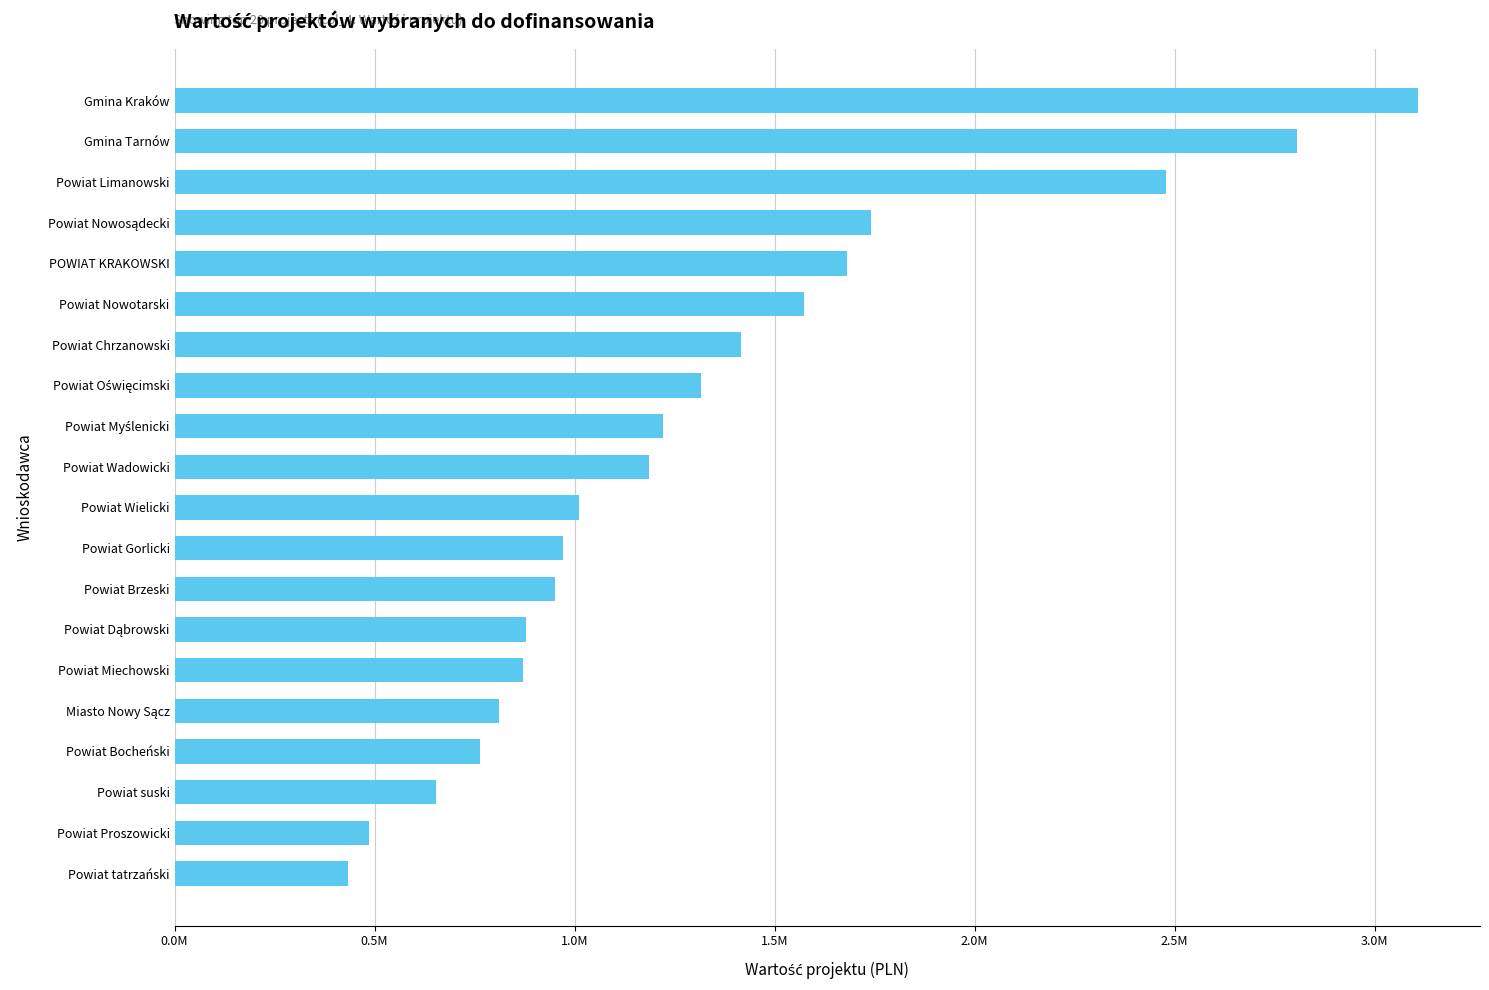

At which category does the chart reach its peak across all series?

Gmina Kraków